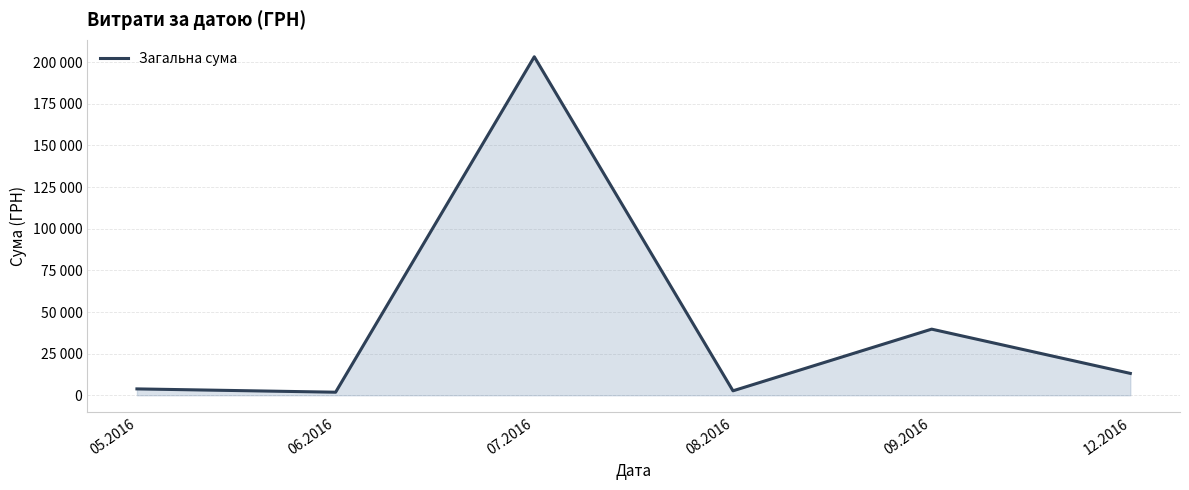

Does the chart display data point markers on the line(s)?

No